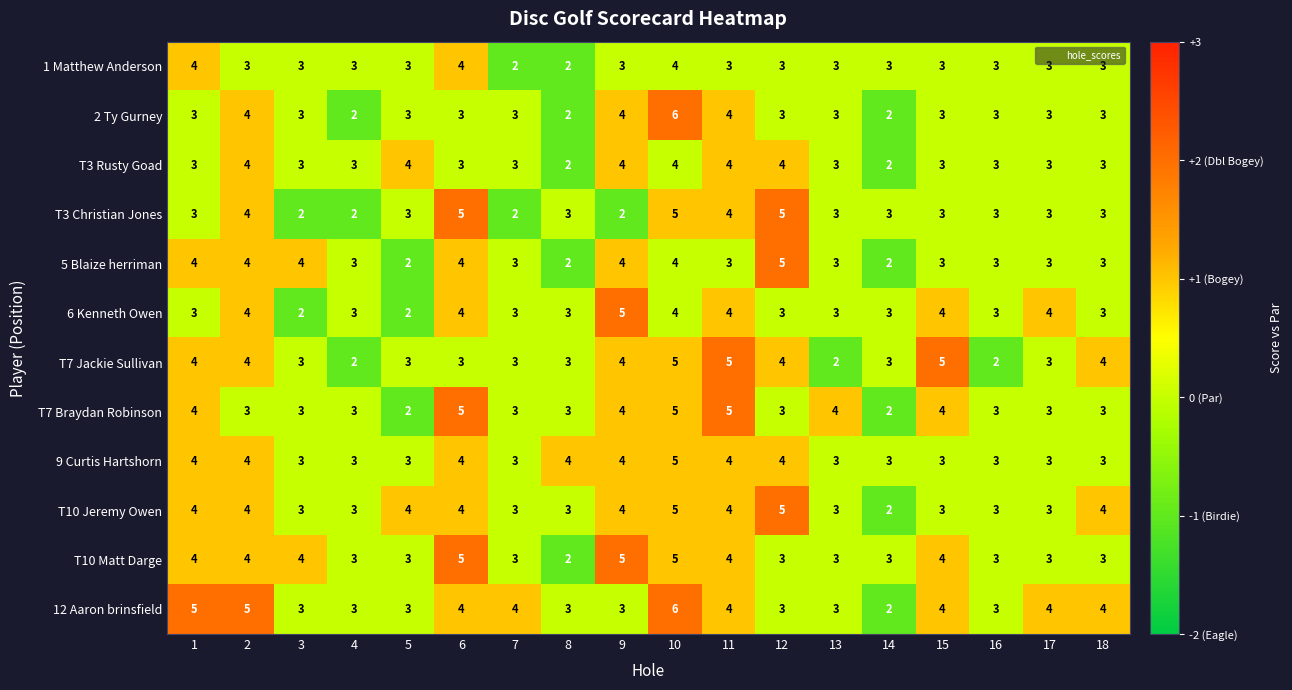

True or false: T7 Jackie Sullivan has a value of 1 at 4.

False